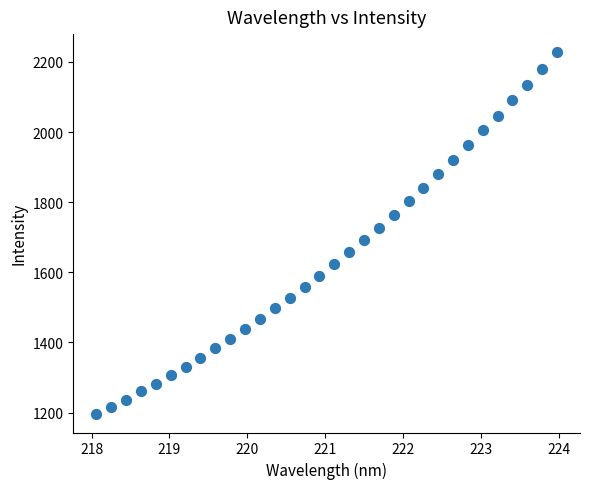

What is the range of X values (max minus min)?

5.9